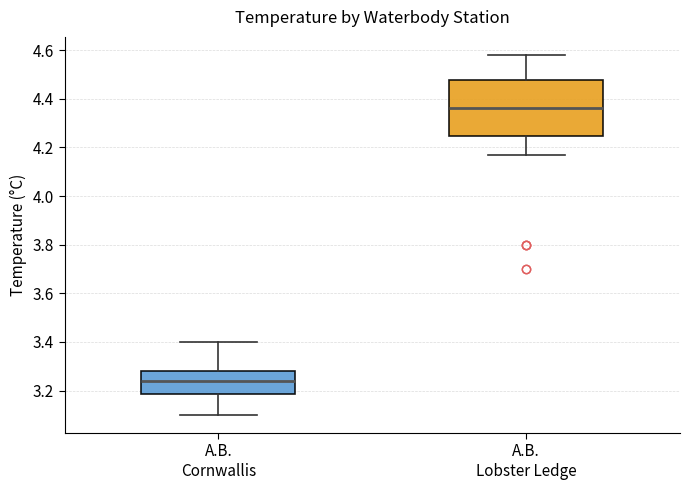

Reading left to right, read every box against the y-axis: the position of its median line, the range the box covers, and the ends of its whiskers. The values are not printed on the chart, so give them approximately, as read against the axis.

A.B. Cornwallis: median 3.24, box 3.18 to 3.28, whiskers 3.10 to 3.40
A.B. Lobster Ledge: median 4.36, box 4.24 to 4.48, whiskers 4.16 to 4.58